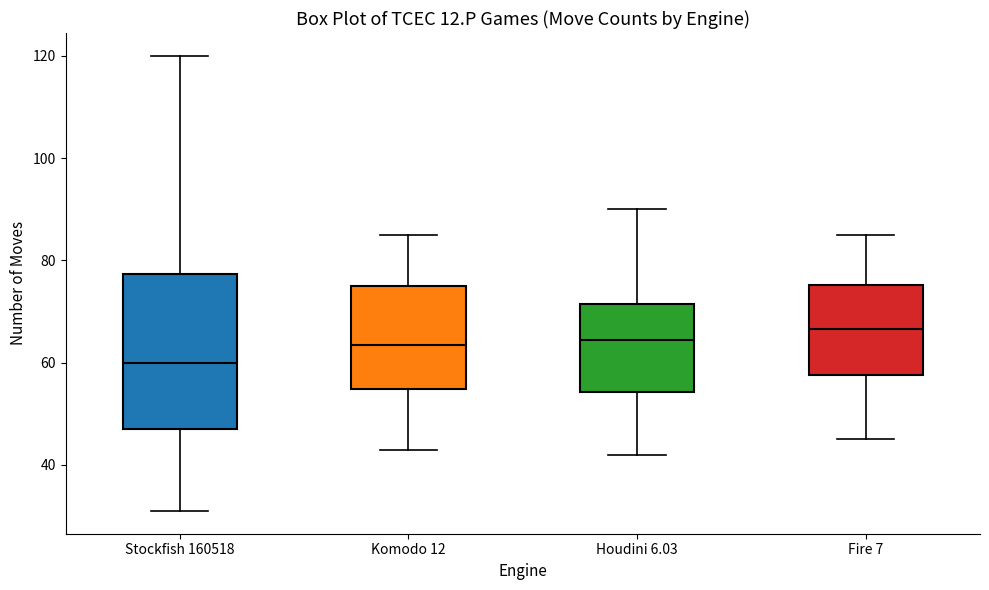

Which box is the tallest, from its lower edge to its upper edge?

Stockfish 160518